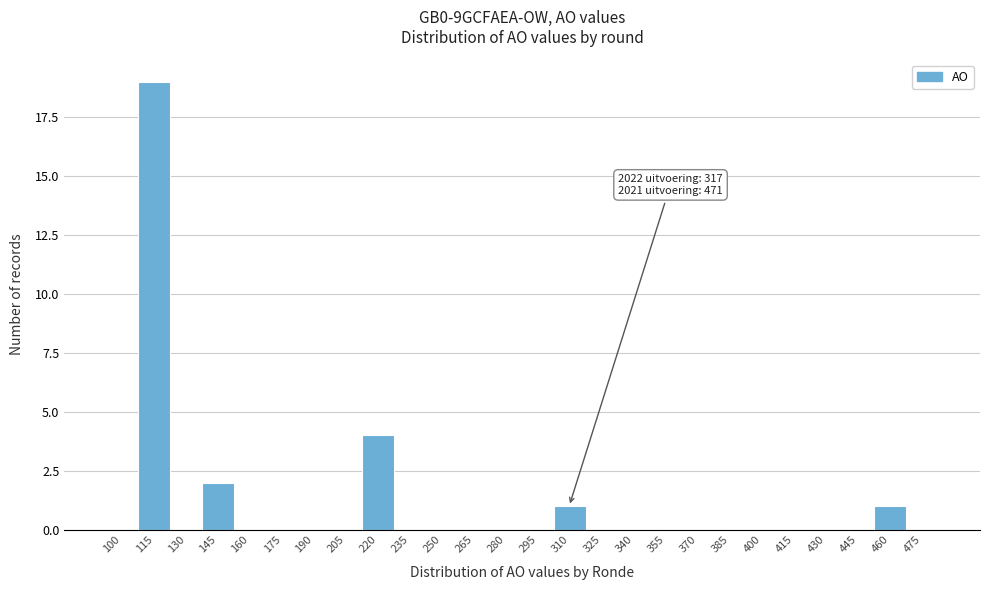

Reading left to right, extract all data points from this chart.

100=0	115=19	130=0	145=2	160=0	175=0	190=0	205=0	220=4	235=0	250=0	265=0	280=0	295=0	310=1	325=0	340=0	355=0	370=0	385=0	400=0	415=0	430=0	445=0	460=1	475=0